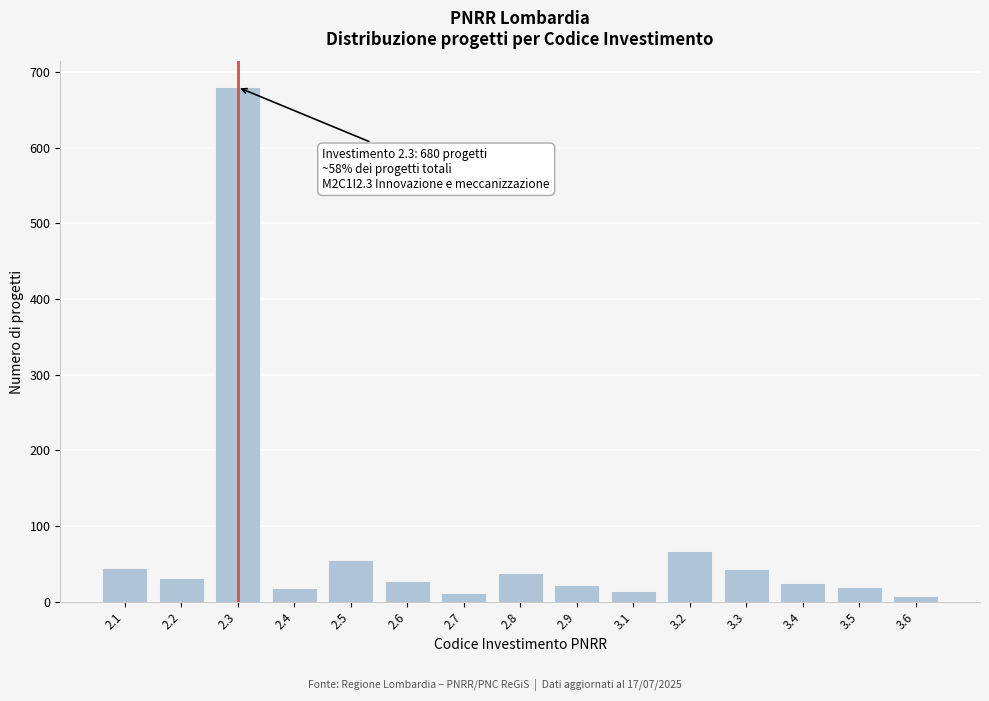

What is the ratio of the value at 2.2 to the value at 3.5?

1.7